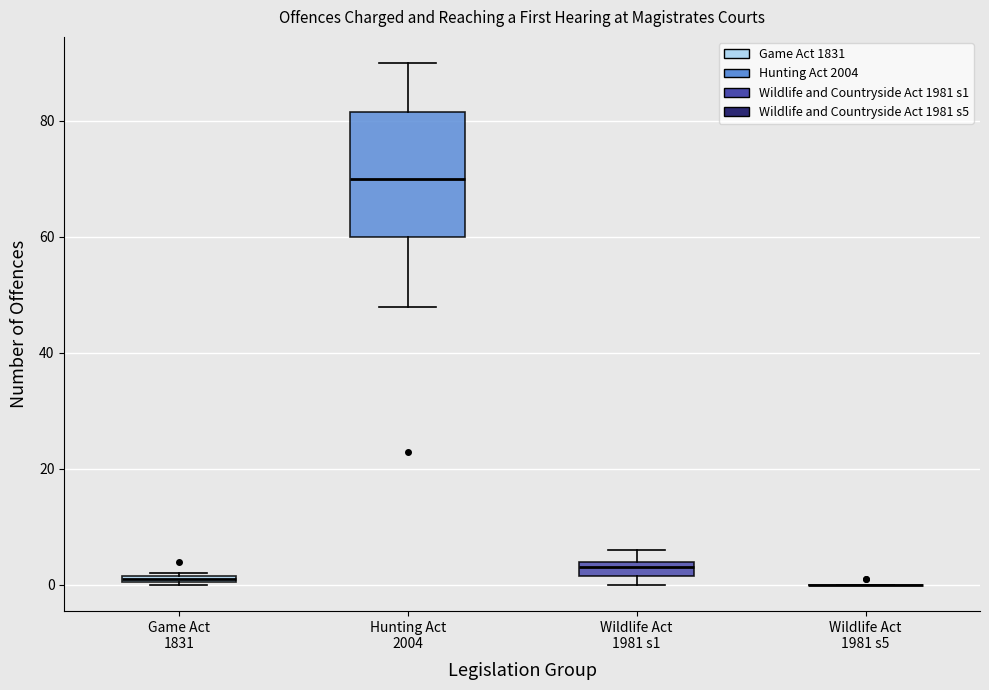

Comparing the boxes themselves (not the whiskers), which one is the tallest?

Hunting Act 2004